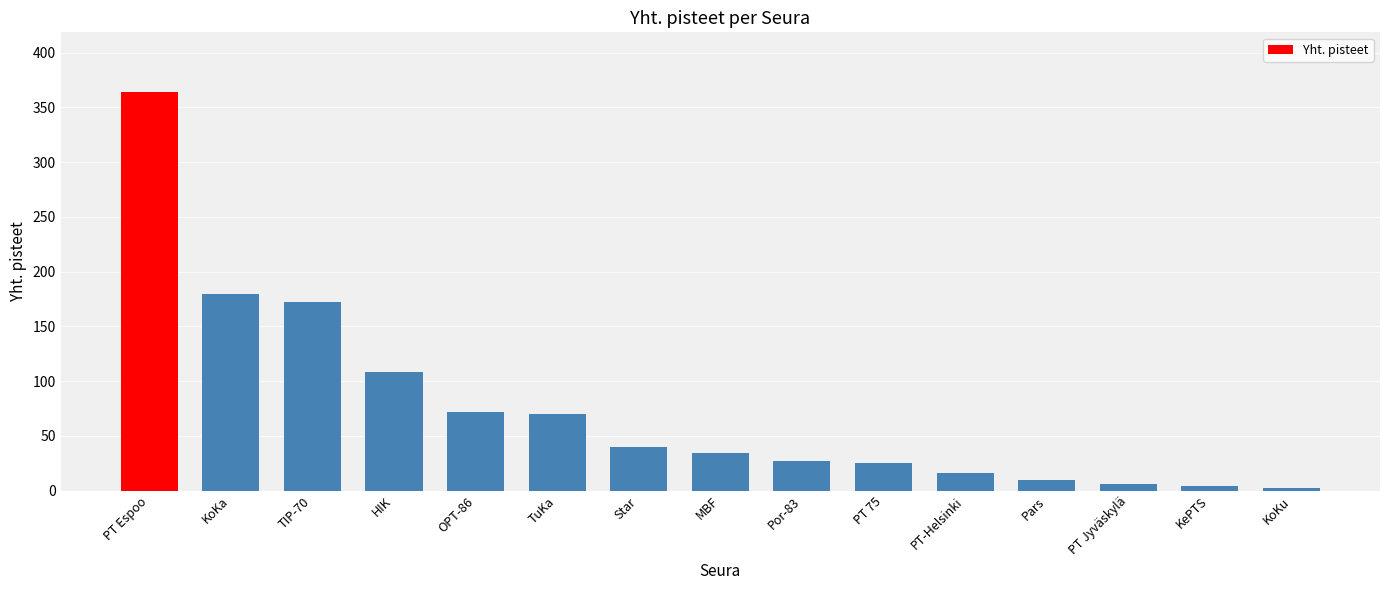

Is it true that the value at KoKa is 301?

False